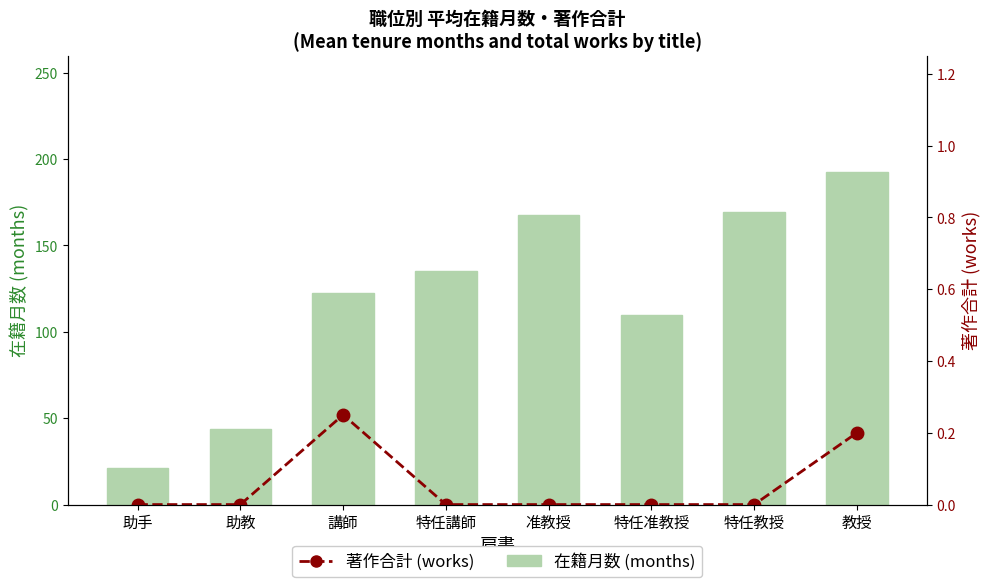

Which series changed the most between 助教 and 特任講師?

在籍月数 (months)